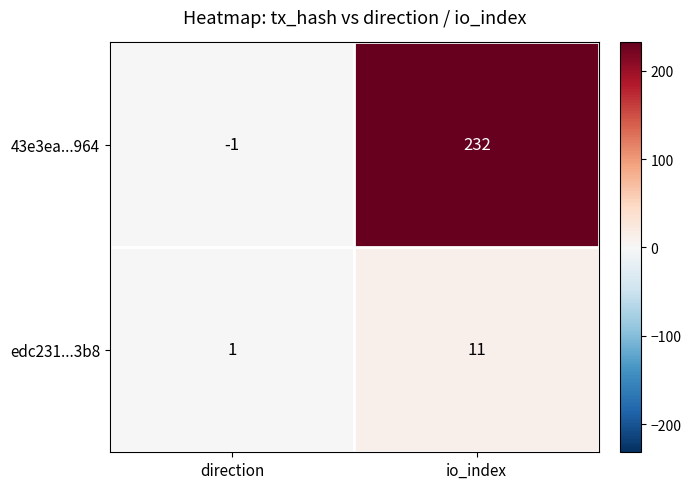

Where is 43e3ea...964 nearest to the value 115?

direction